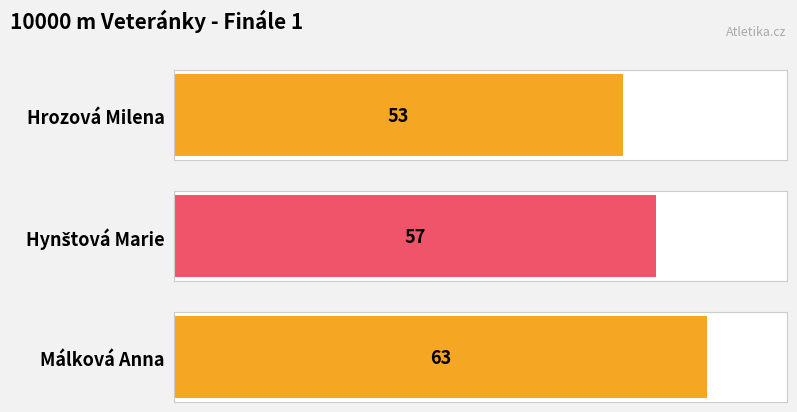

At which label is the value closest to 58?

Hynštová Marie